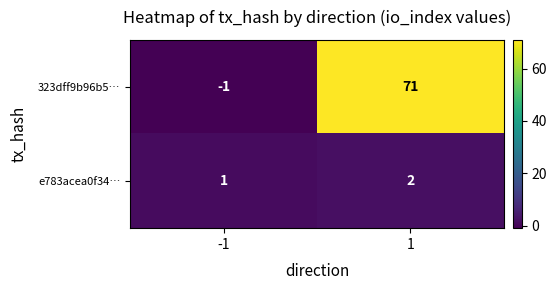

What is the maximum value for 323dff9b96b5…?

71